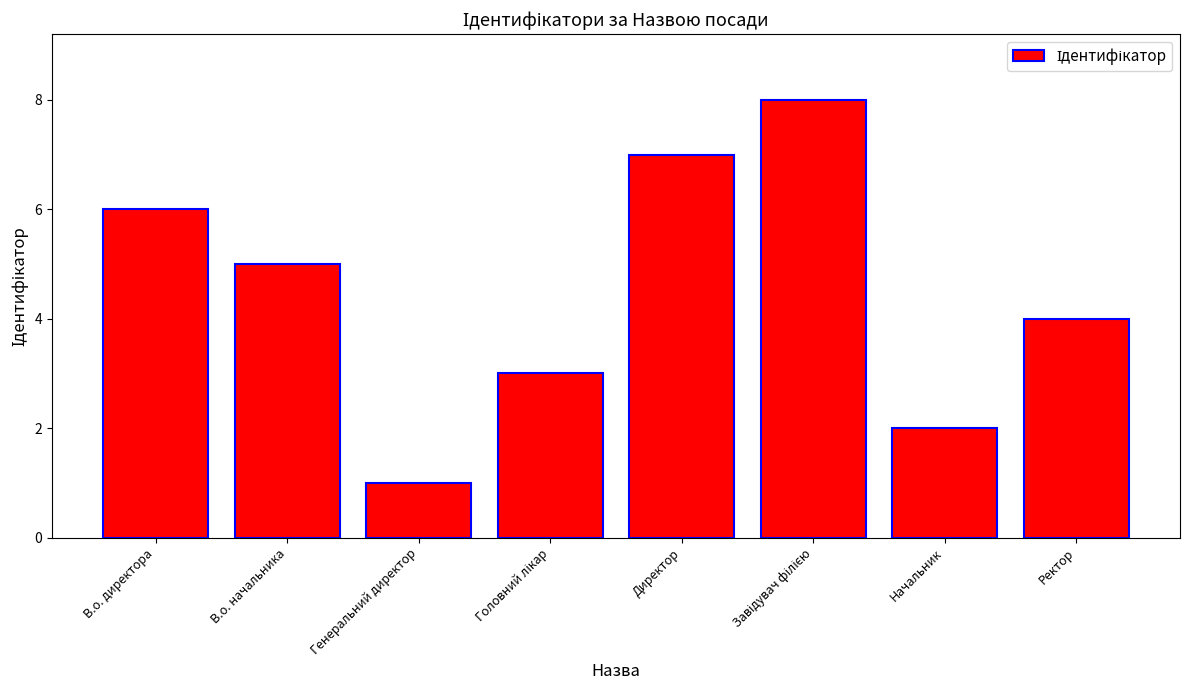

What is the difference between the maximum and minimum values?

7